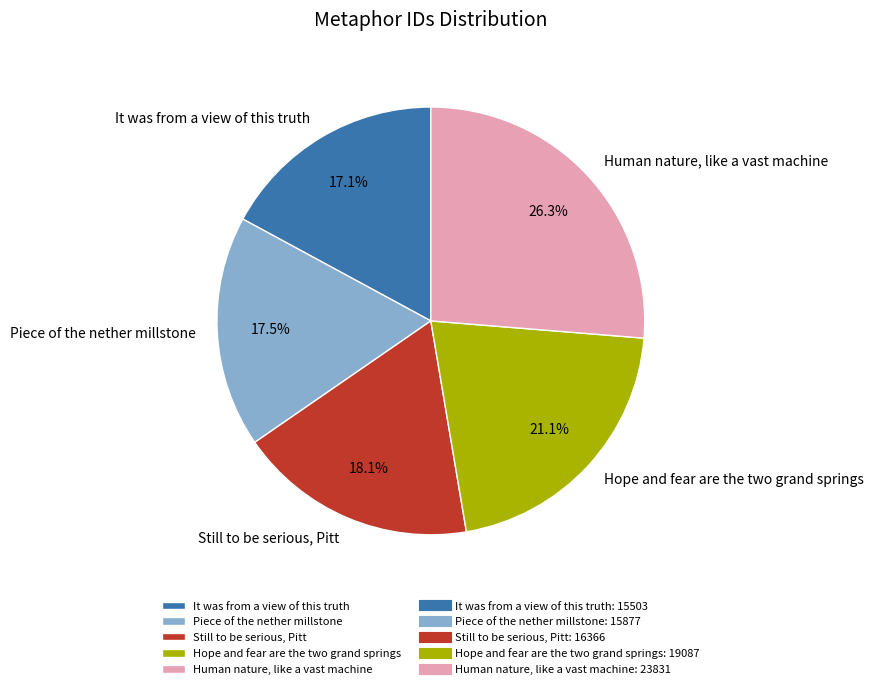

To the nearest percent, what percentage of the pie is Human nature, like a vast machine?

26%